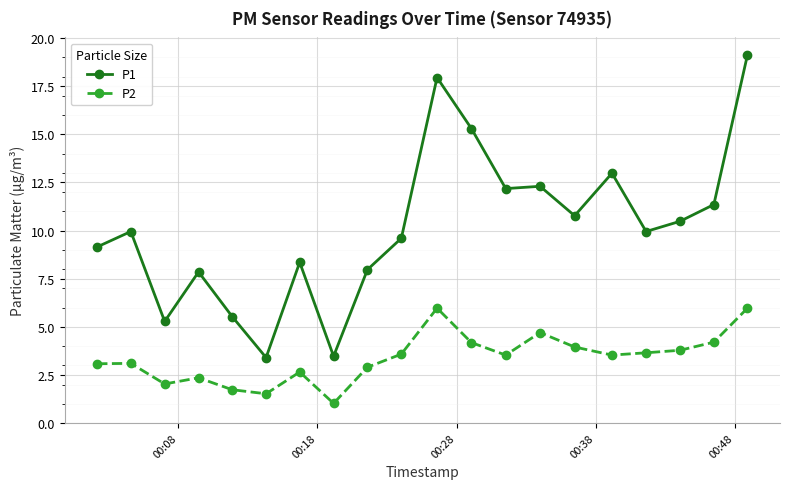

What is the value of the P2 point at the 18th from the left?

3.8